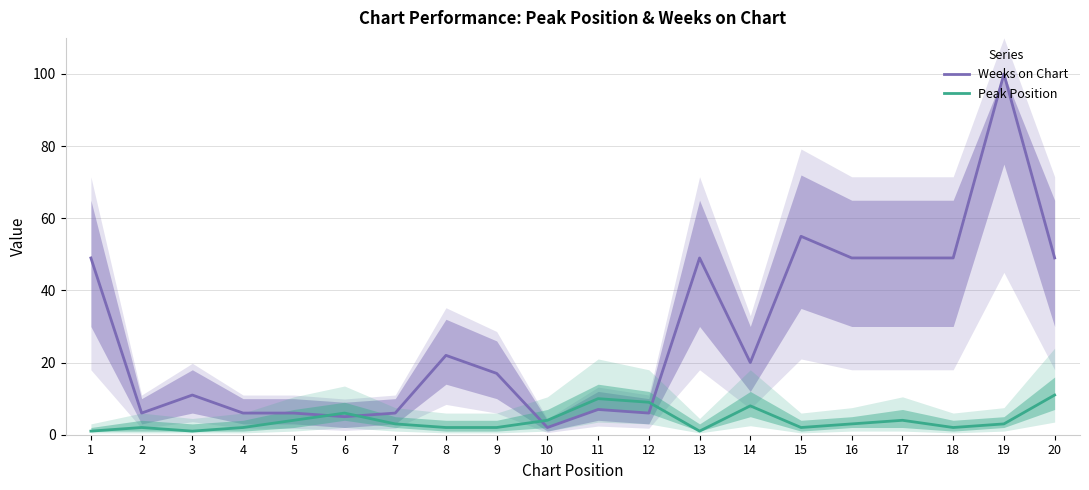

What is the highest value of the Weeks on Chart series?

100